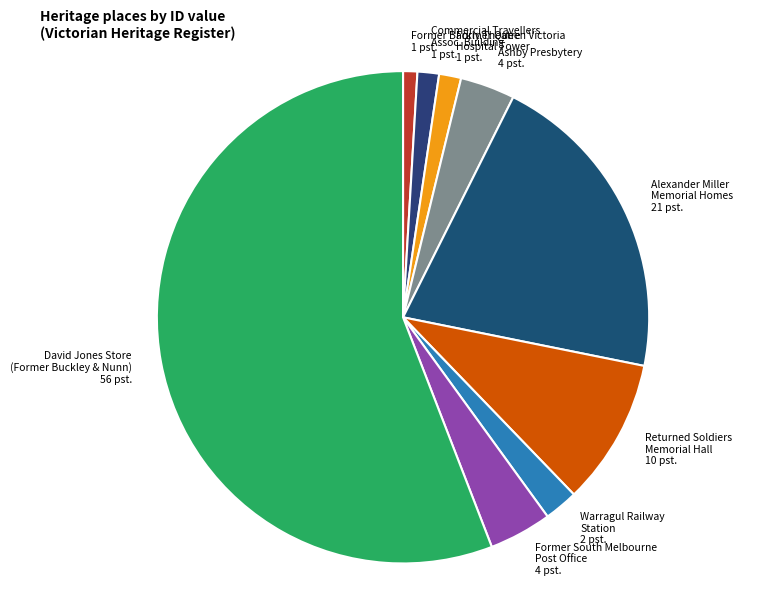

True or false: David Jones Store (Former Buckley & Nunn) accounts for 56% of the total.

True